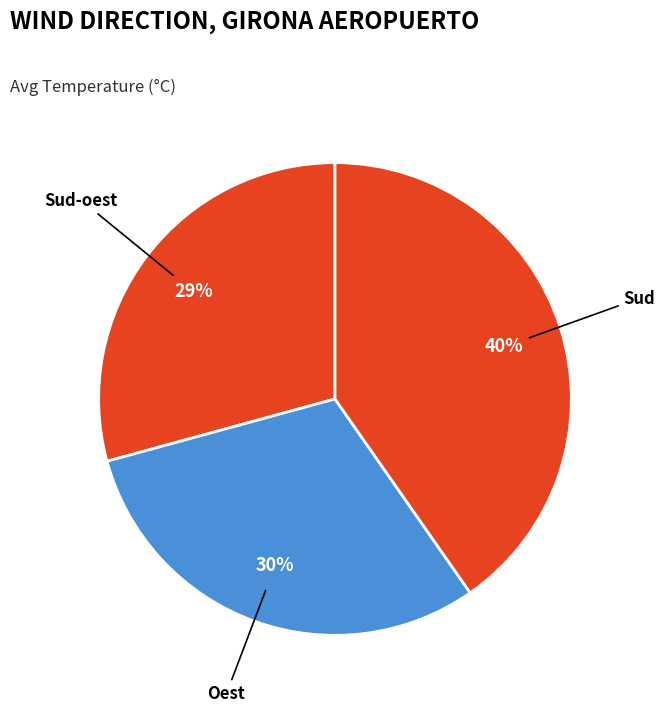

How many slices are in this pie chart?

3